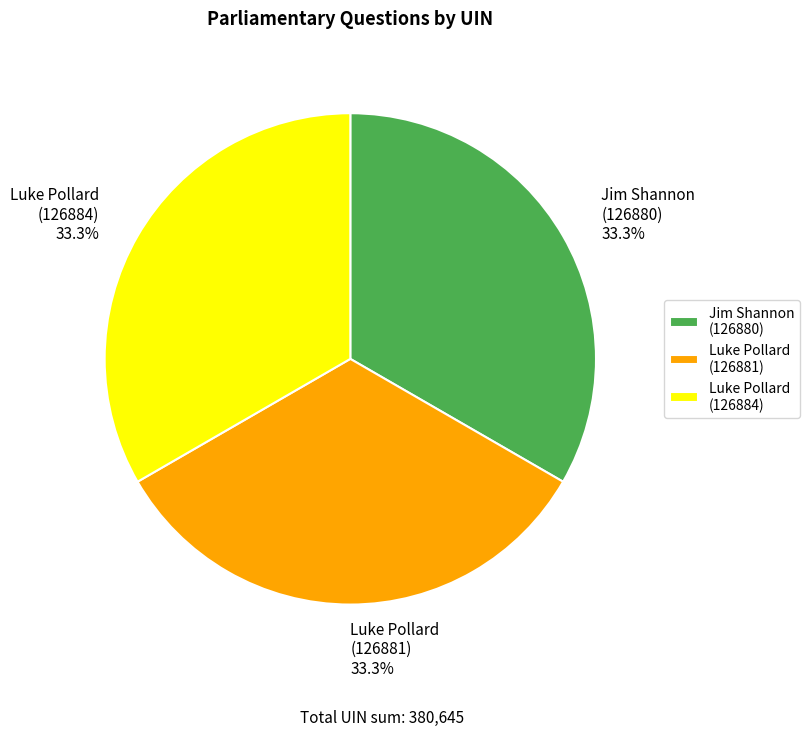

Combined, do Luke Pollard (126881) 33.3% and Luke Pollard (126884) 33.3% account for over 50%?

Yes